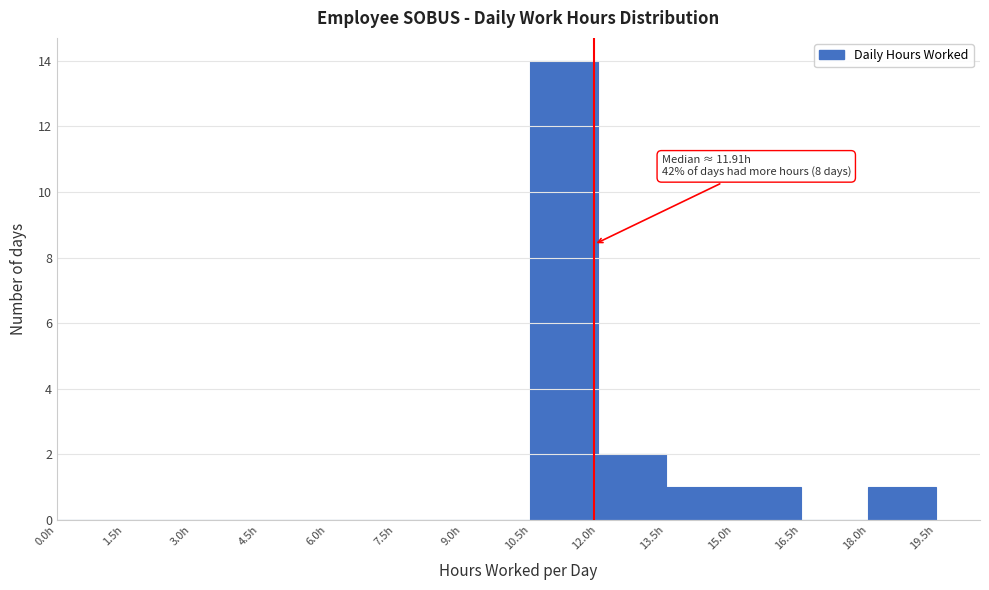

Which range on the x-axis has the tallest bar?

10.5 to 12.0